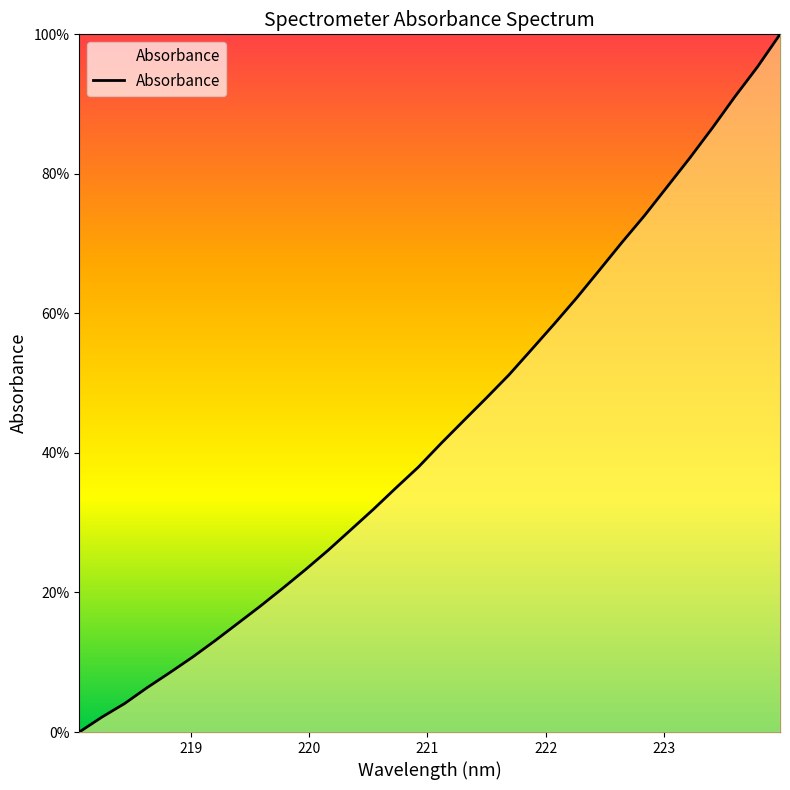

What is the difference between the maximum and minimum values?

100.0